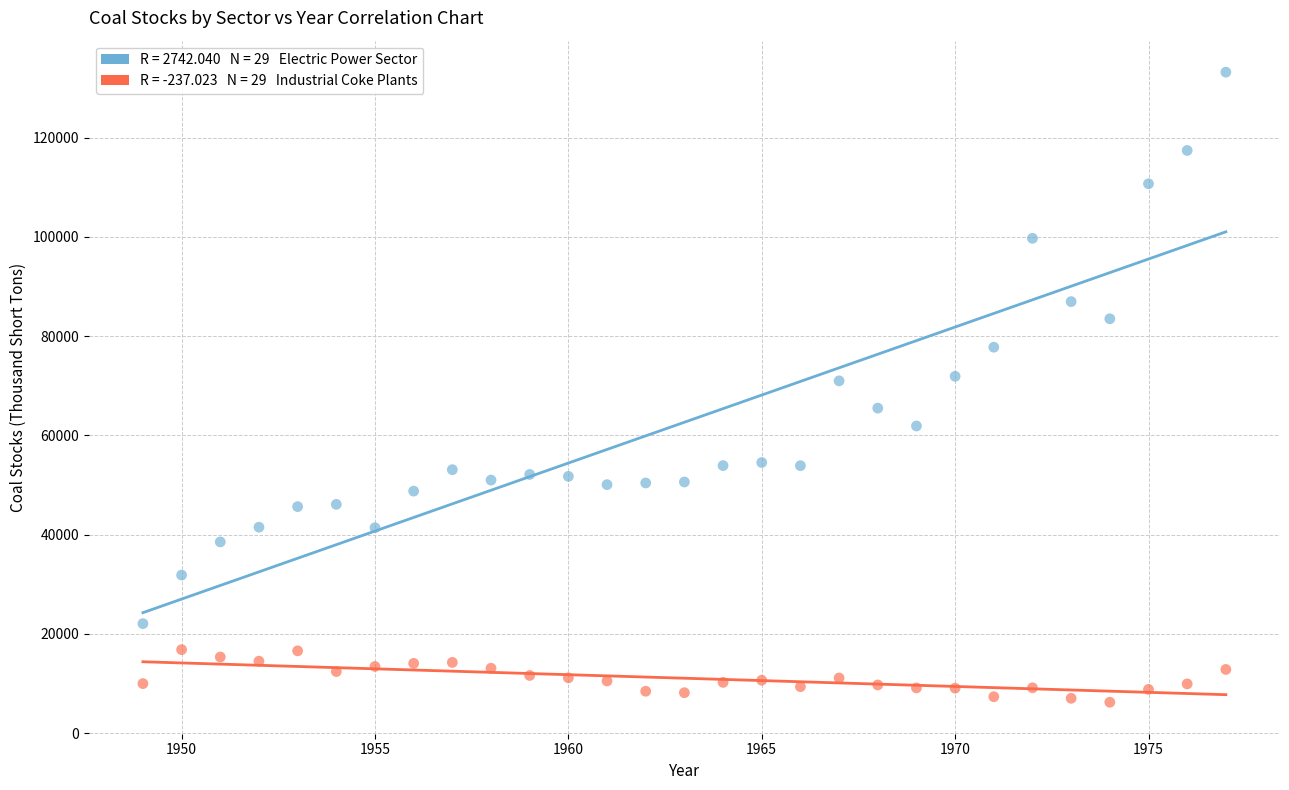

Across all data points, what is the range of Y values (max minus min)?

127010.4